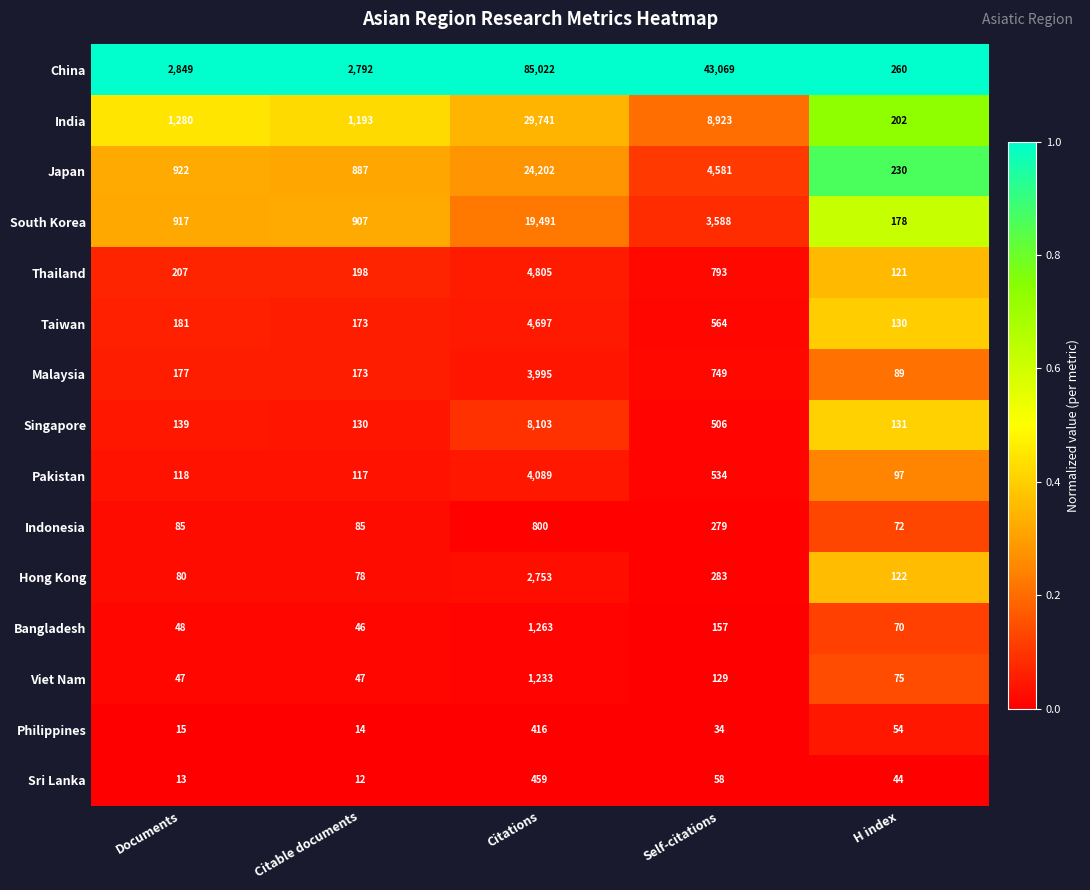

What is the total value across all series at Citations?

191069